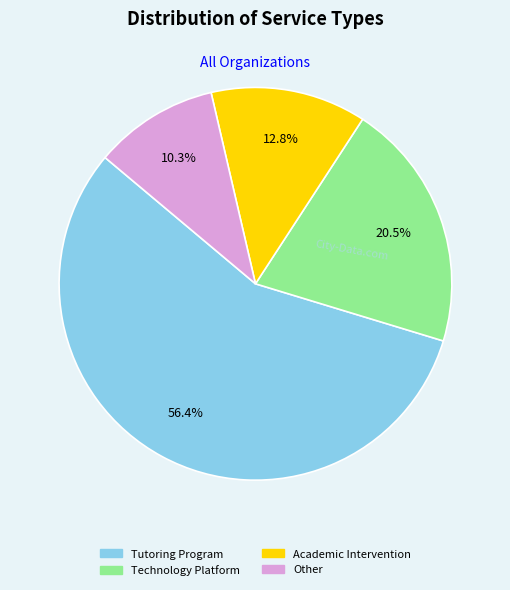

What percentage is NOT represented by Tutoring Program?

43.6%